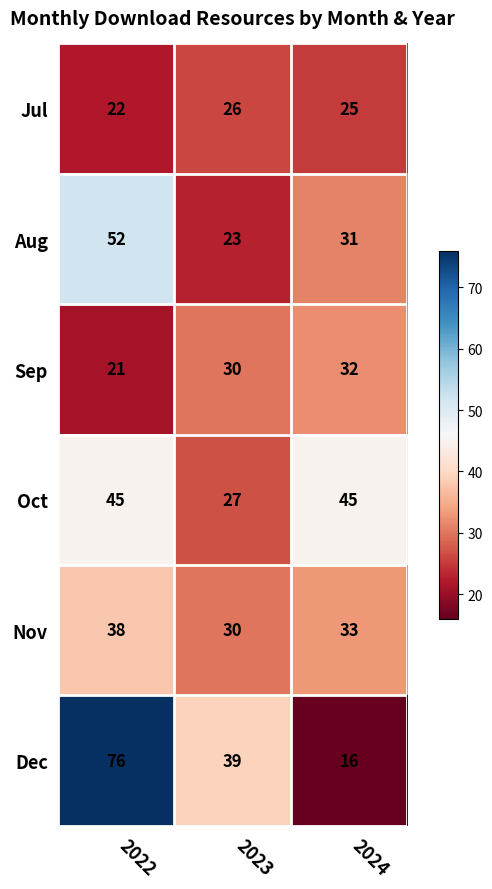

Which series has the largest total across all categories?

Dec